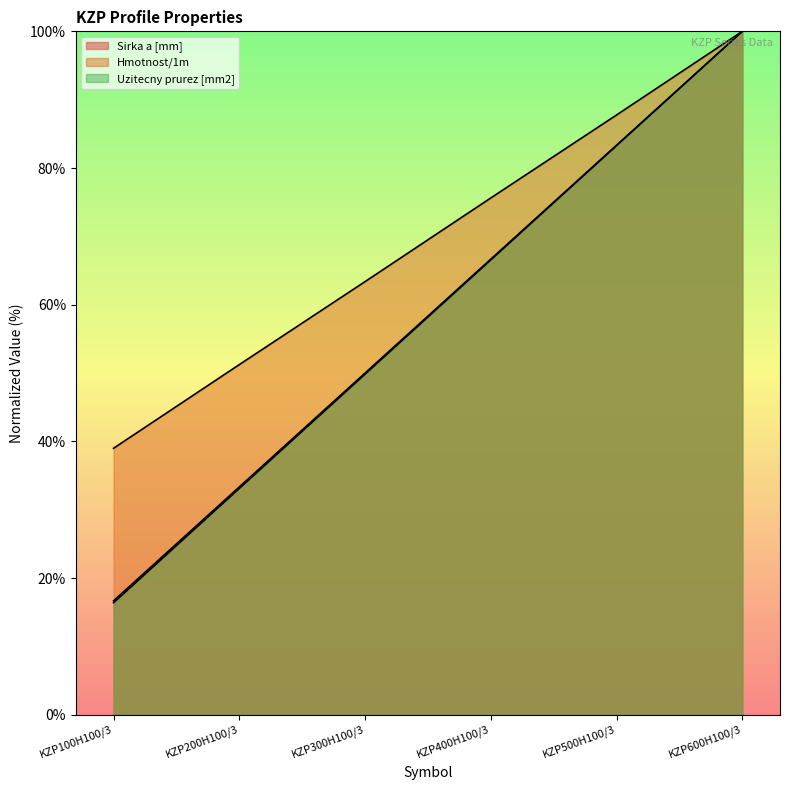

What is the sum of the Uzitecny prurez [mm2] values at KZP600H100/3 and KZP100H100/3?

116.4